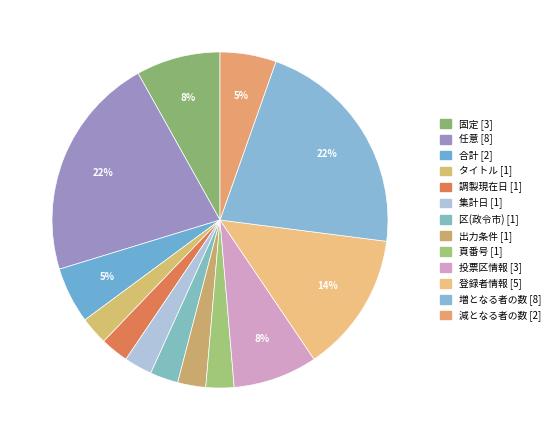

Does 調製現在日 represent more than half of the total?

No